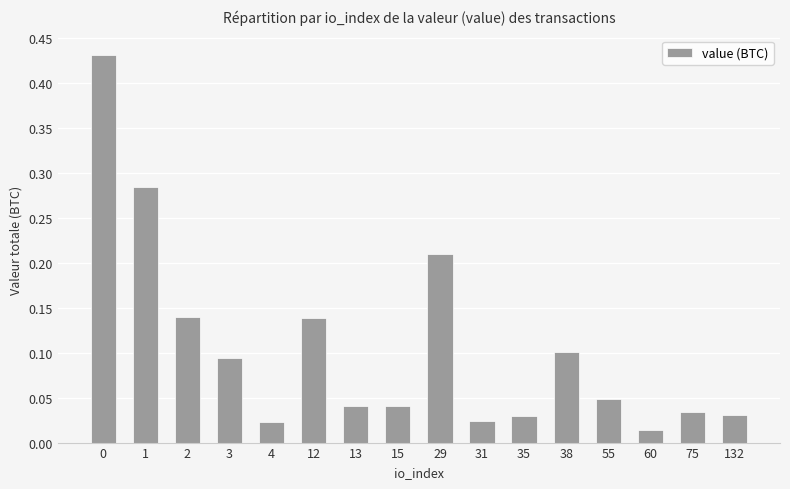

The chart shows a value of 0.1 at 55. True or false?

False